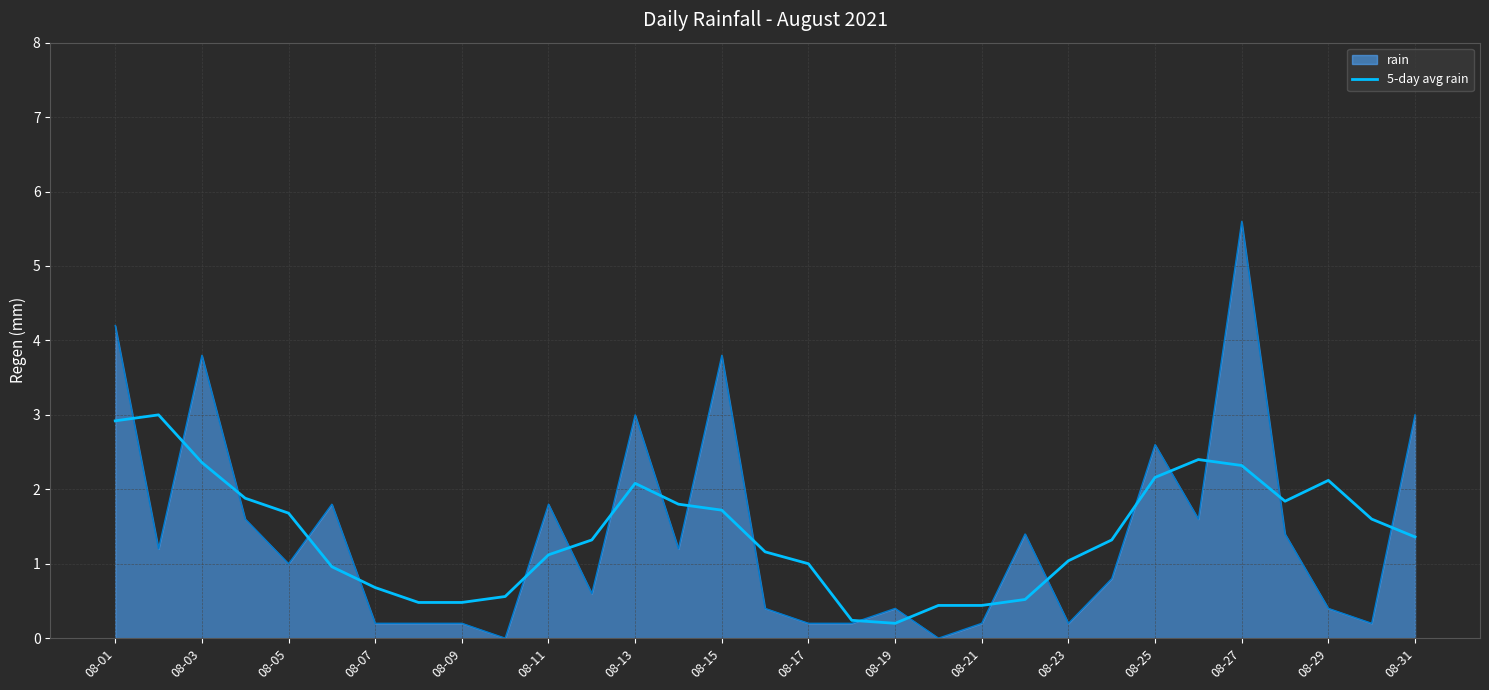

How many lines are shown in the chart?

2